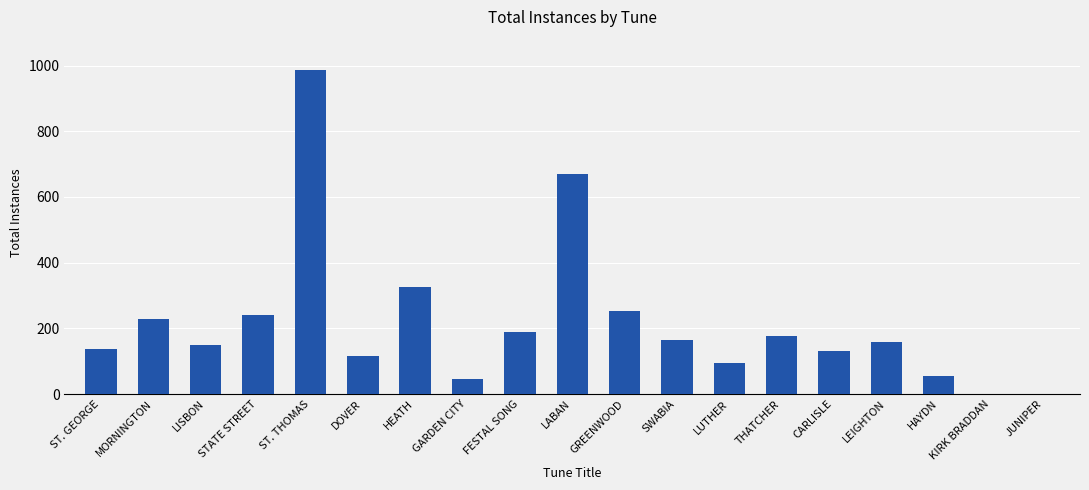

At which category does the chart reach its peak across all series?

ST. THOMAS